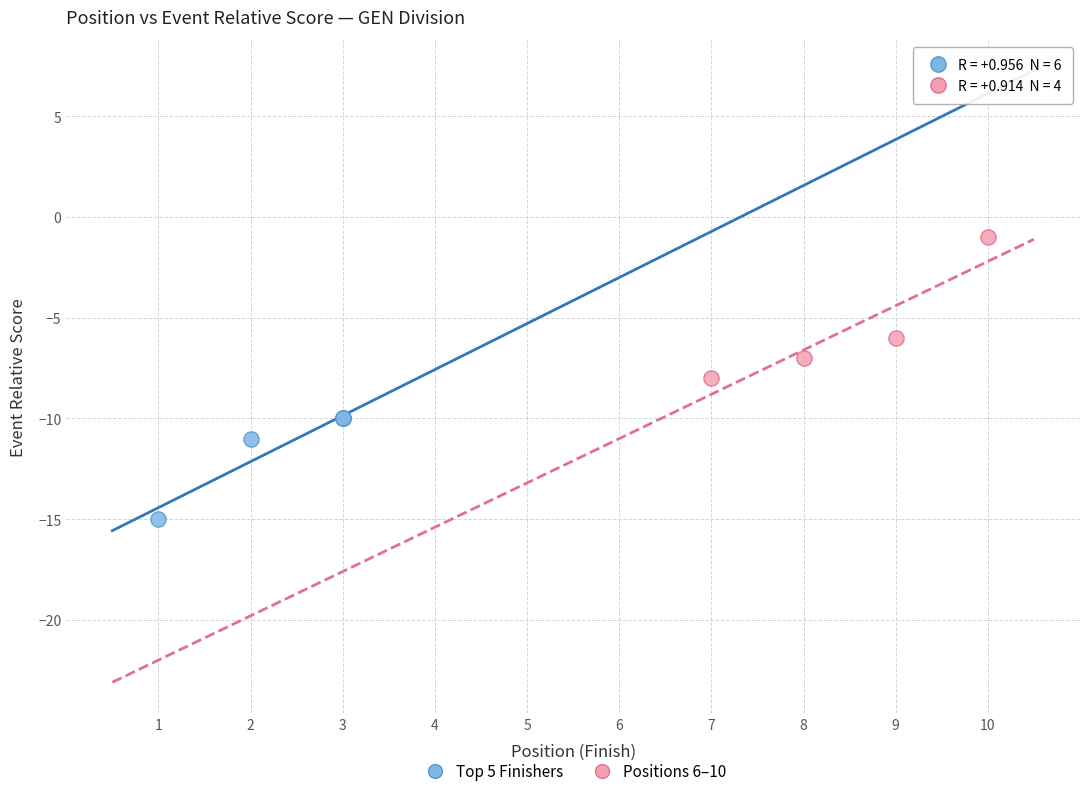

Which series contains the lowest Y value?

Top 5 Finishers